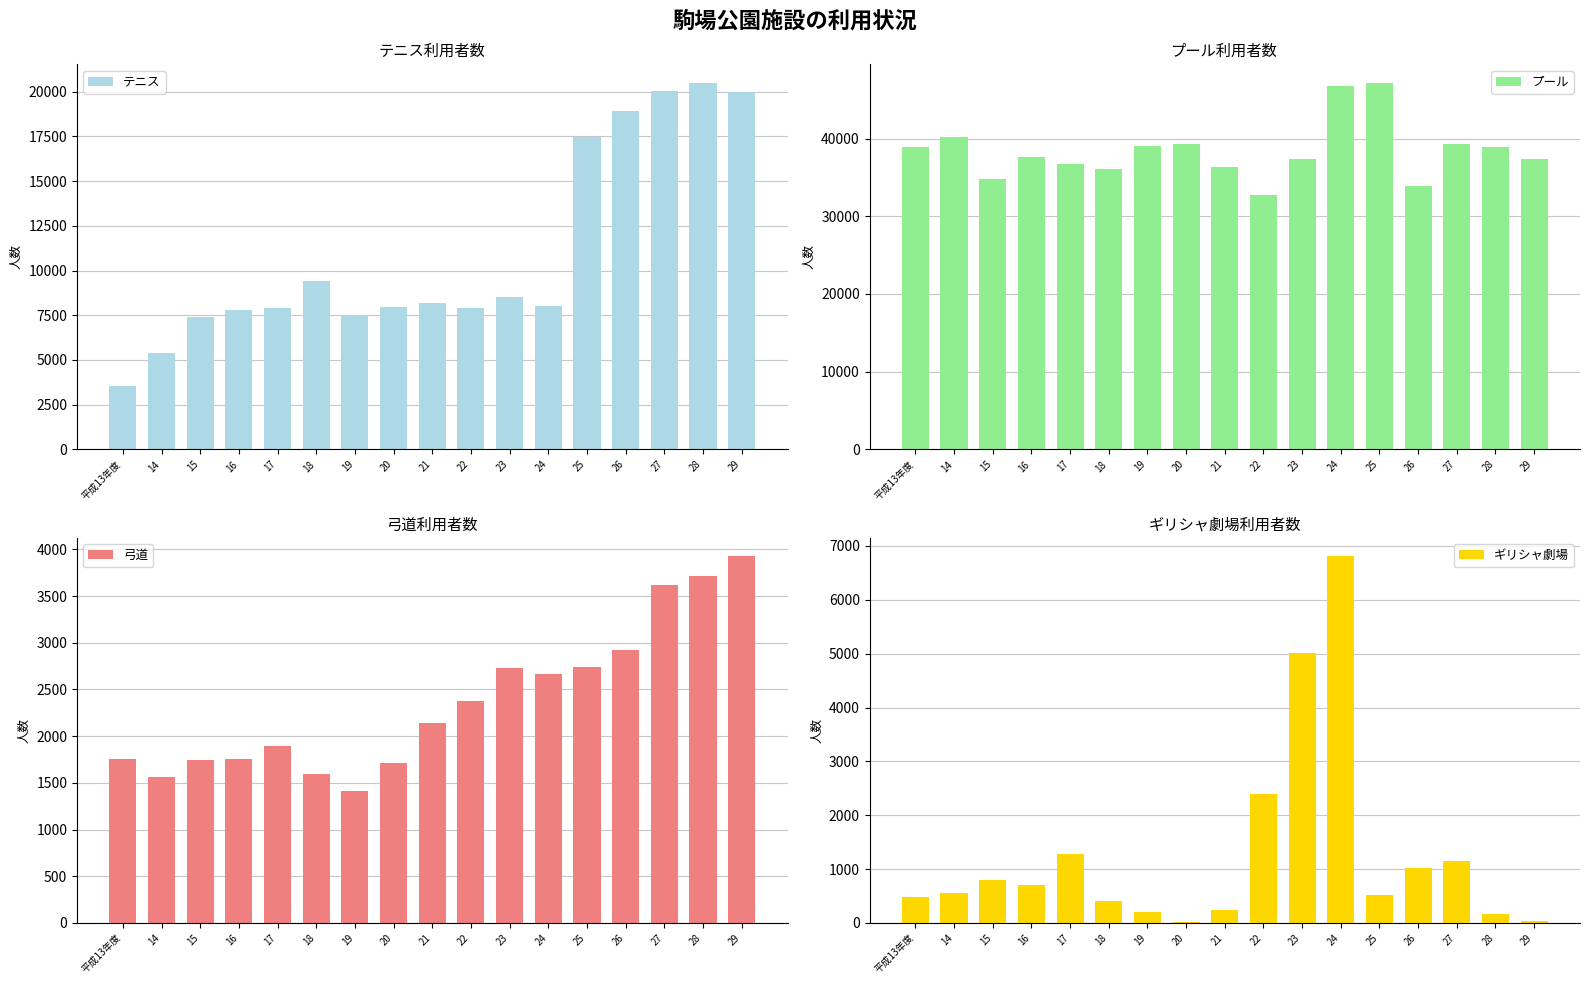

What is the minimum value for ギリシャ劇場?

20